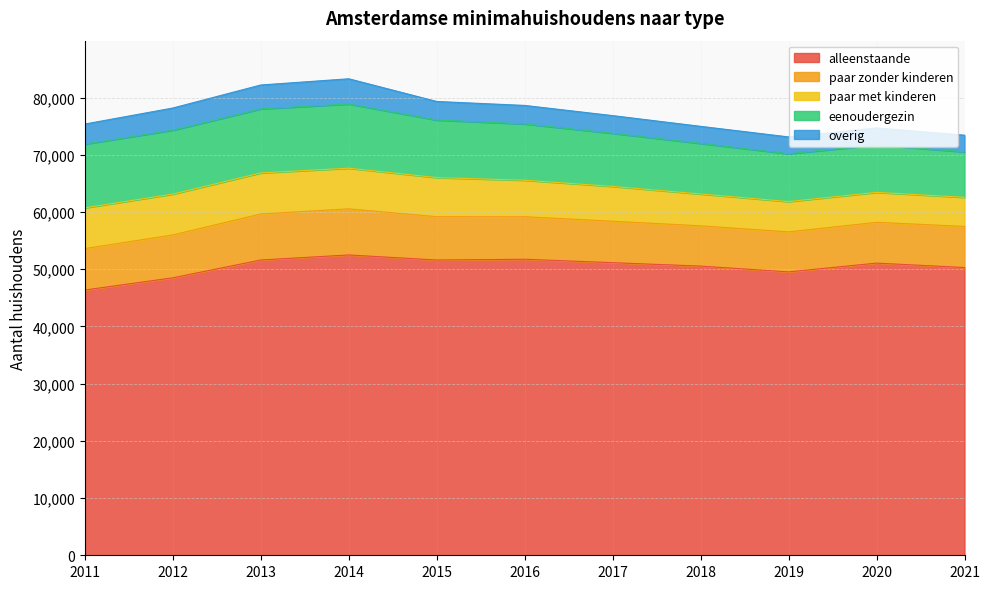

True or false: paar met kinderen has a value of 5238 at 2020.

True